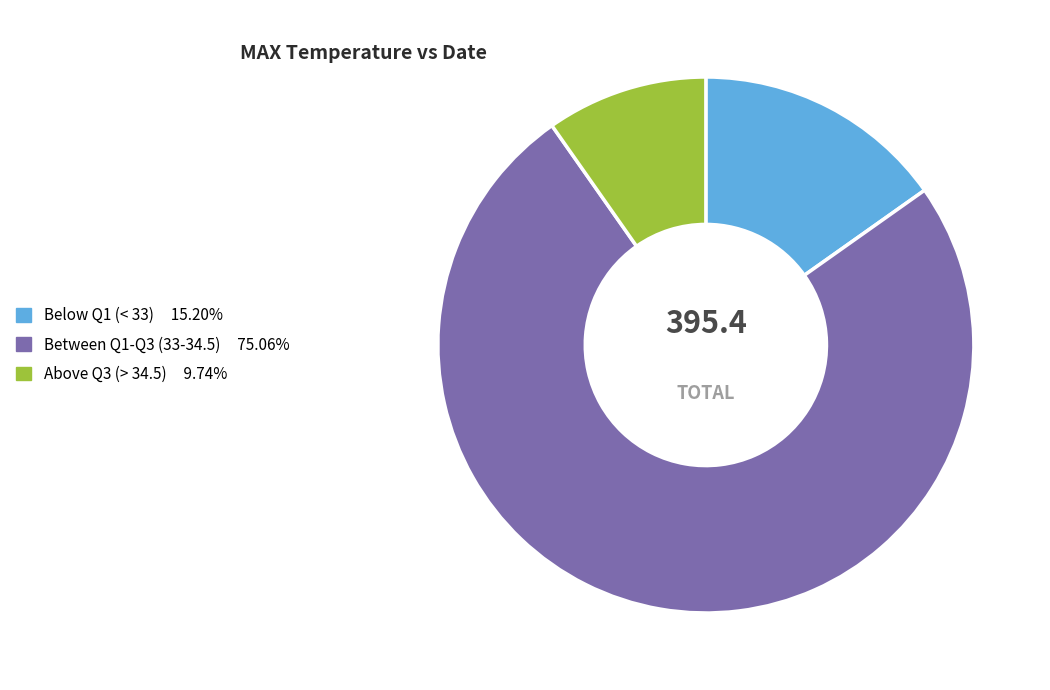

Is there a majority slice in this chart?

Yes